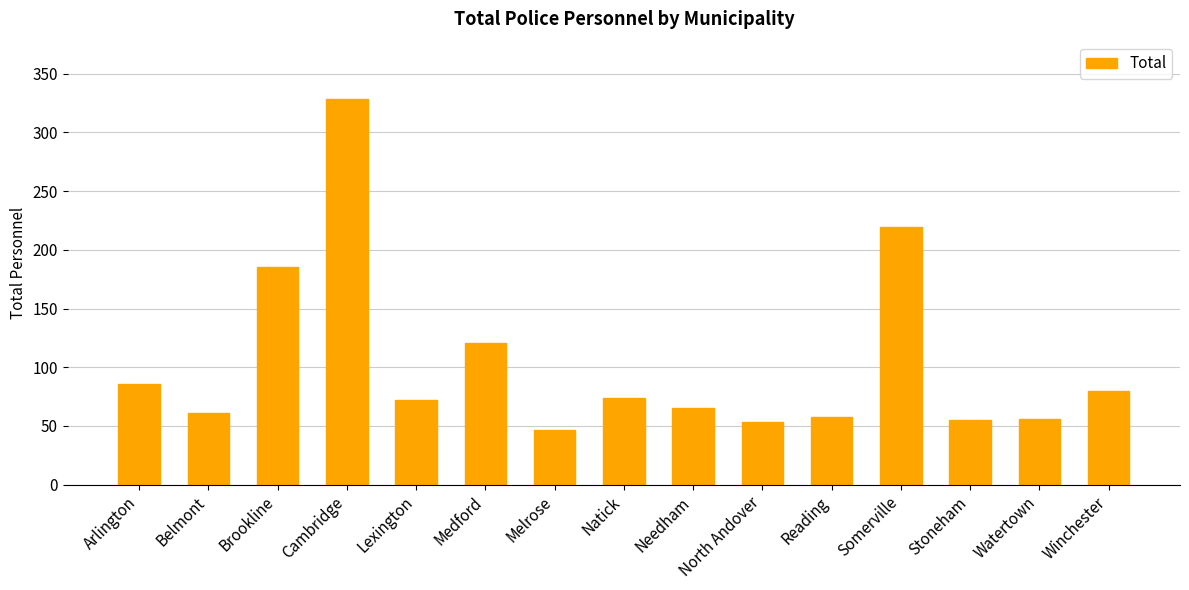

What is the smallest value displayed?

47.0